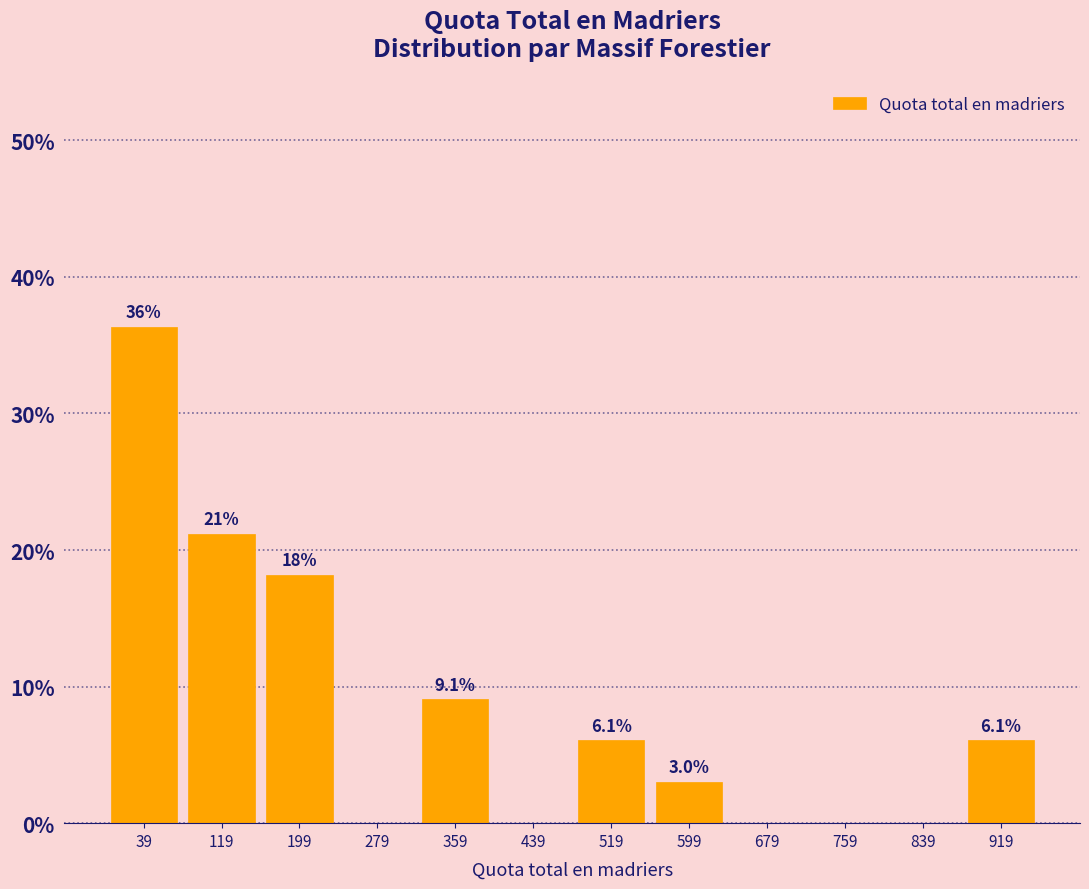

Over which range of the x-axis is the bar tallest?

0 to 80